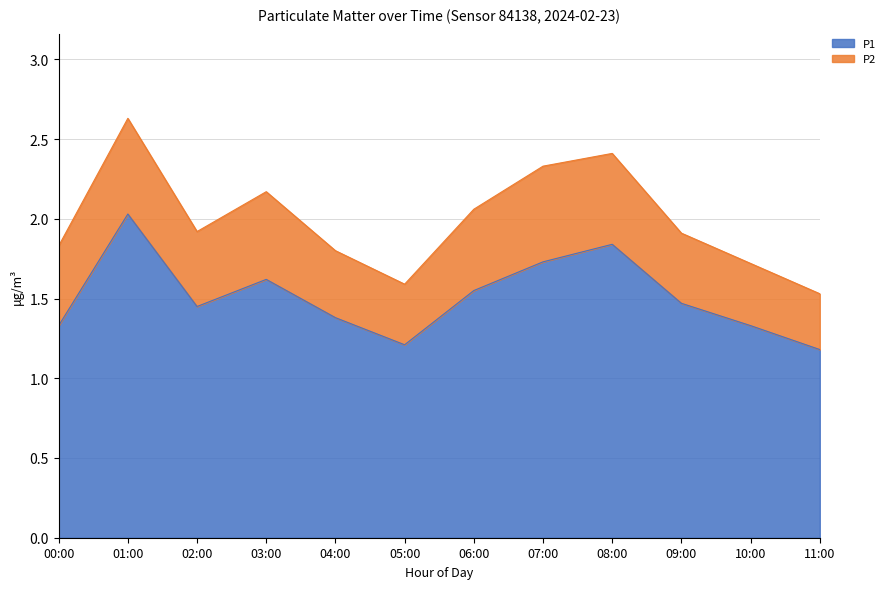

What is the difference between the maximum and minimum values?

0.8